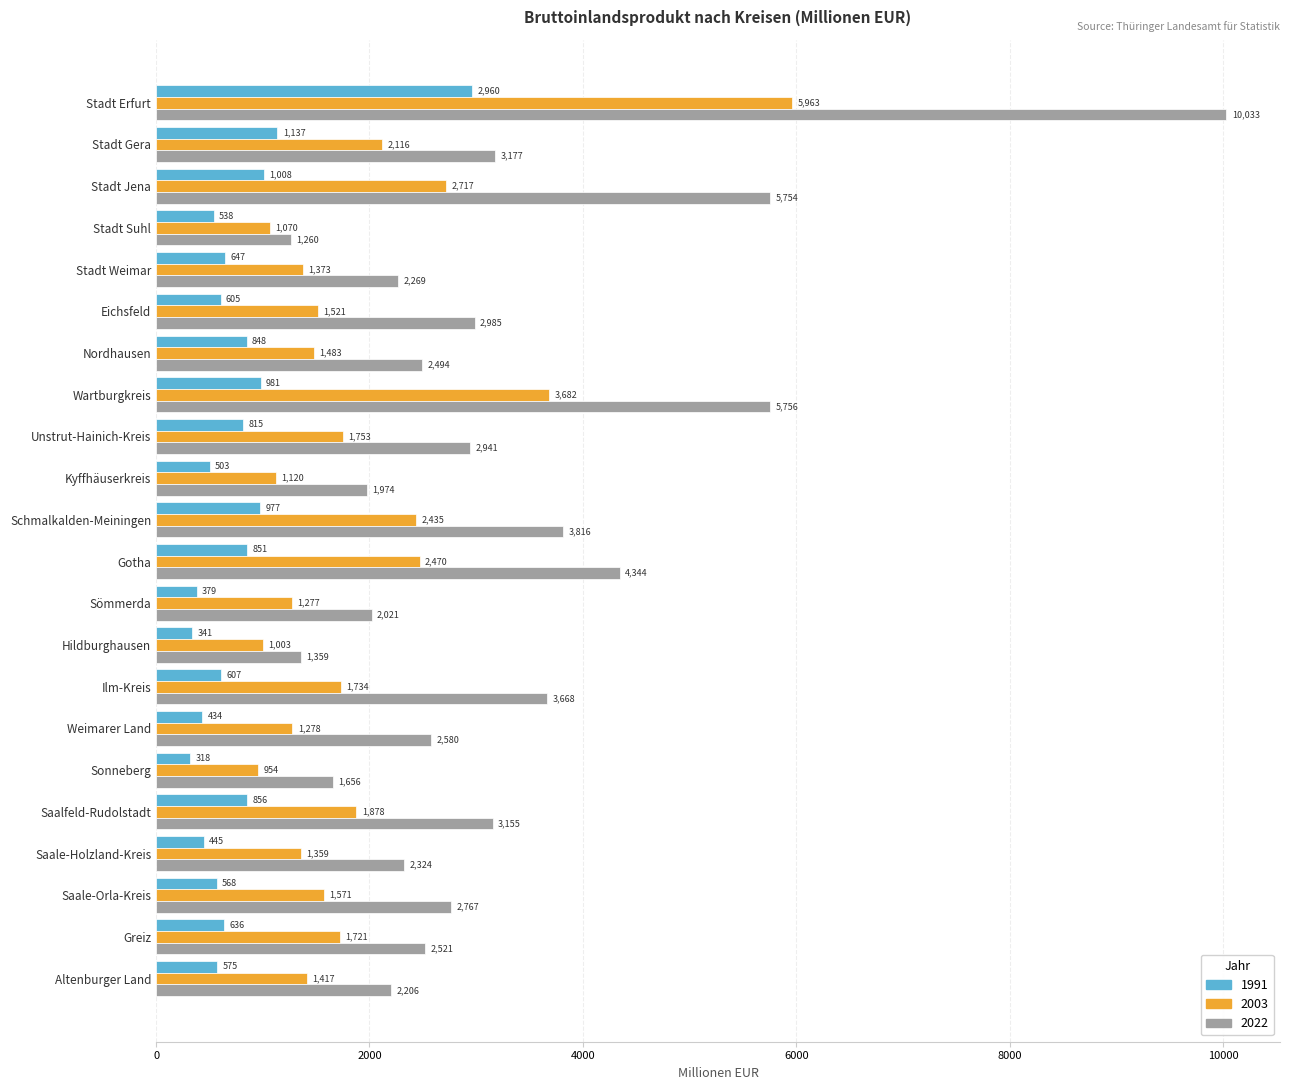

The value of 2003 at Stadt Weimar is 1373. True or false?

True